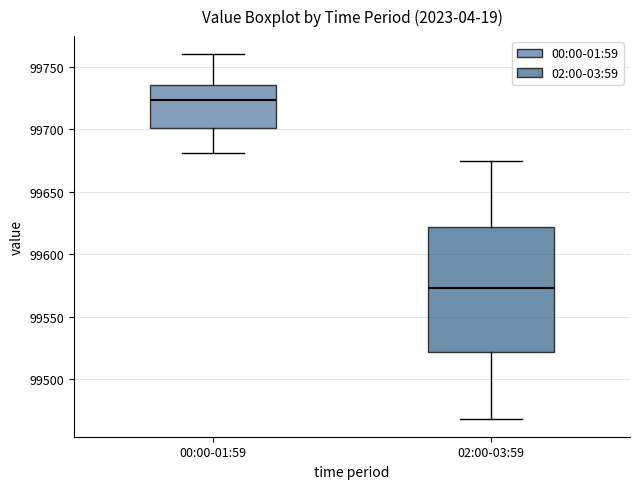

Where does the median line of the box for 00:00-01:59 sit on the y-axis? The values are not printed on the chart, so give them approximately, as read against the axis.

99725